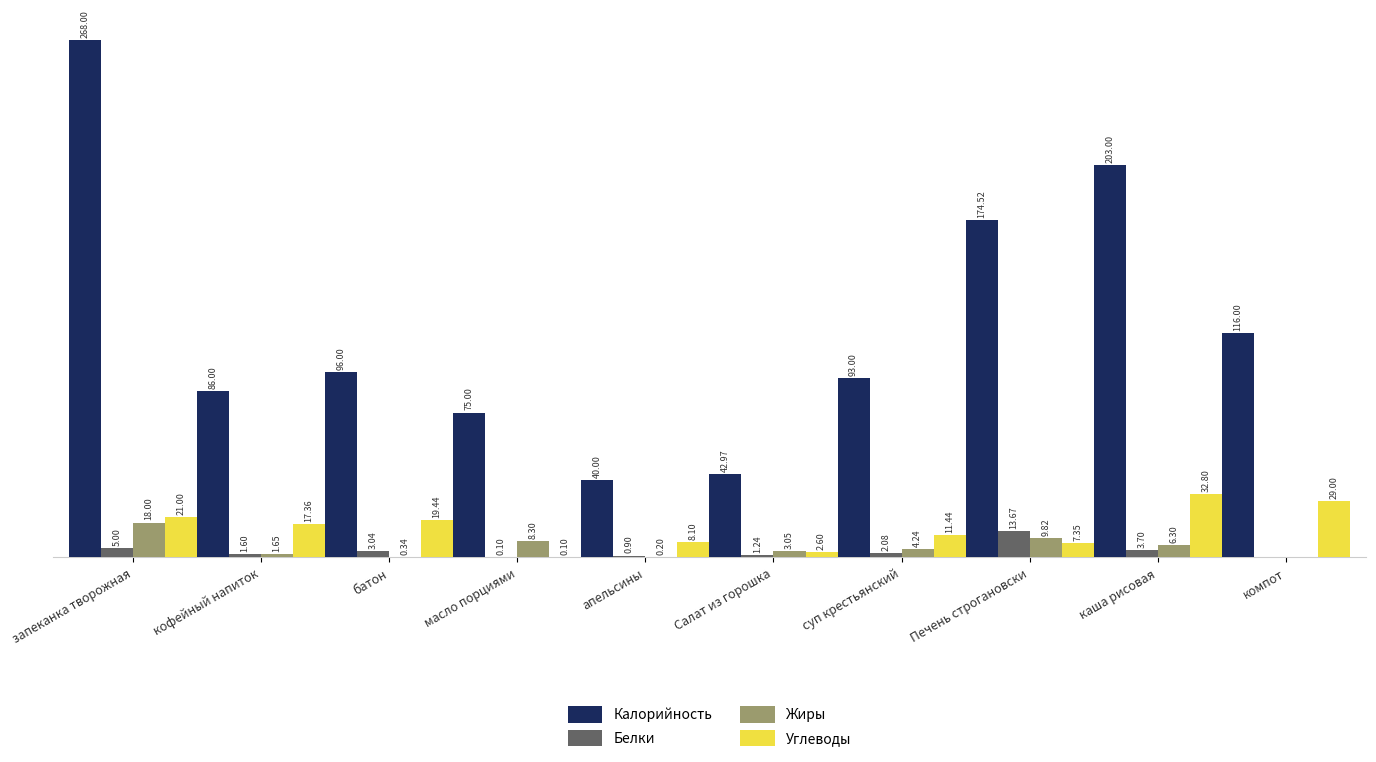

Which series changed the most between батон and каша рисовая?

Калорийность